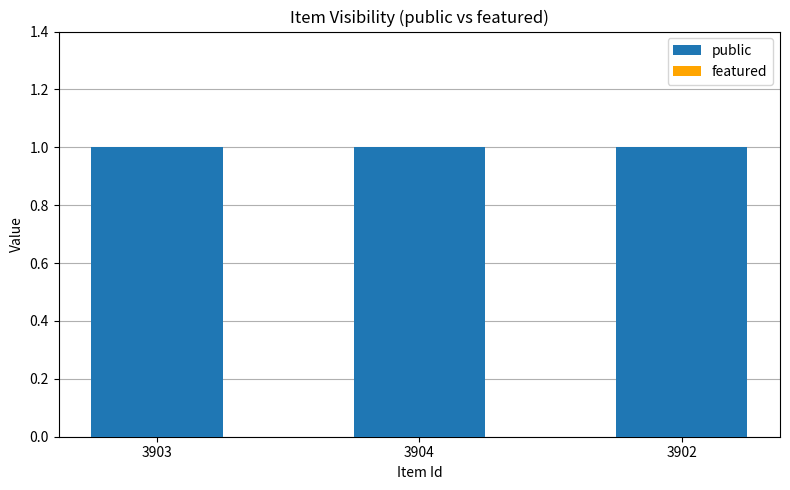

What is the average value of the public series?

1